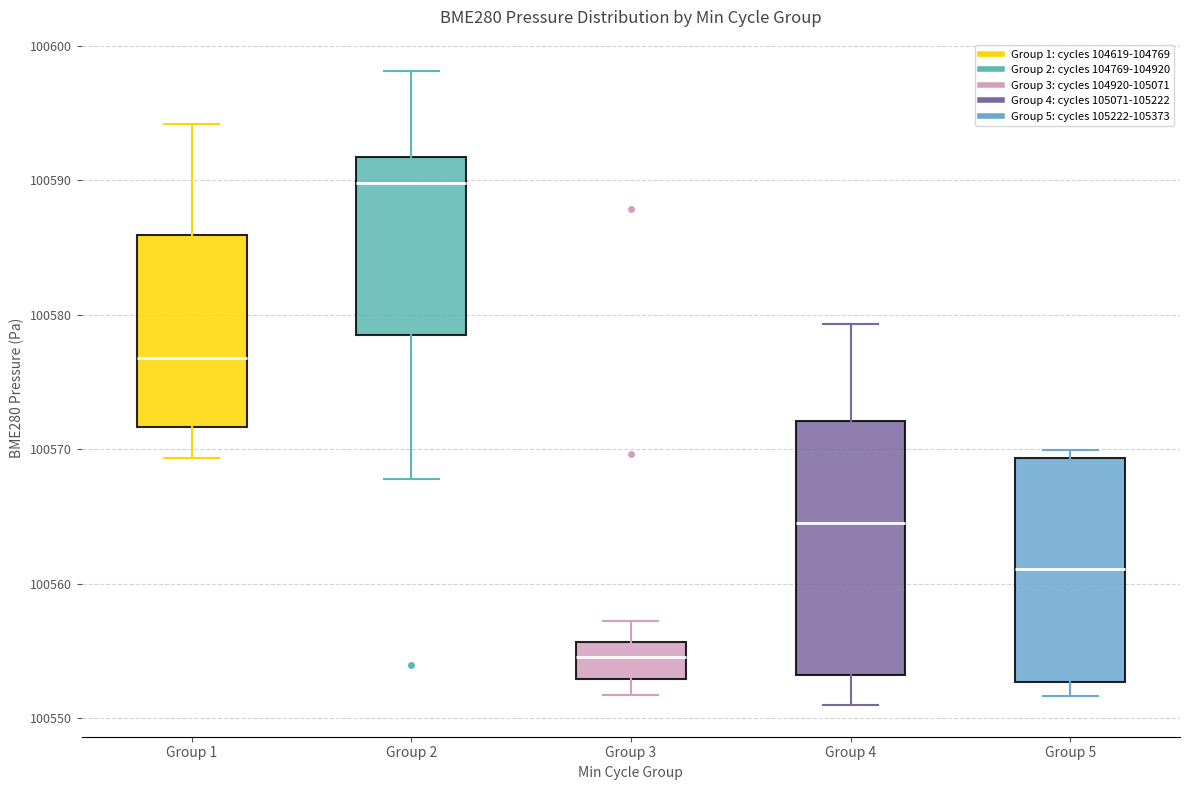

Reading left to right, transcribe this box plot: for each box, give where its median line is, the range the box spans, and where its two whiskers end, as read against the y-axis. The values are not printed on the chart, so give them approximately, as read against the axis.

Group 1: median 100577, box 100572 to 100586, whiskers 100569 to 100594
Group 2: median 100590, box 100579 to 100592, whiskers 100568 to 100598
Group 3: median 100555, box 100553 to 100556, whiskers 100552 to 100557
Group 4: median 100565, box 100553 to 100572, whiskers 100551 to 100579
Group 5: median 100561, box 100553 to 100569, whiskers 100552 to 100570